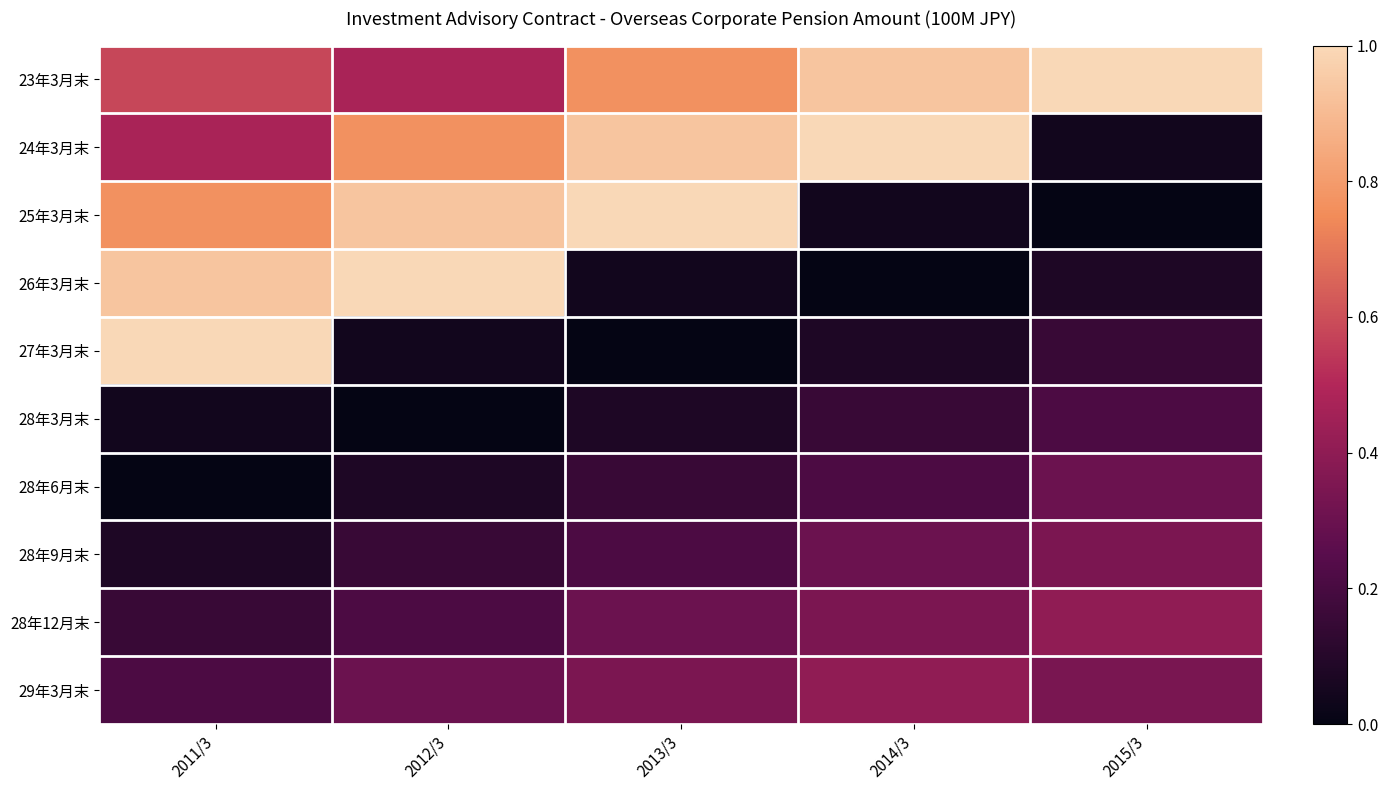

List the series in order of their peak value, highest first.

23年3月末, 24年3月末, 25年3月末, 26年3月末, 27年3月末, 28年12月末, 29年3月末, 28年9月末, 28年6月末, 28年3月末